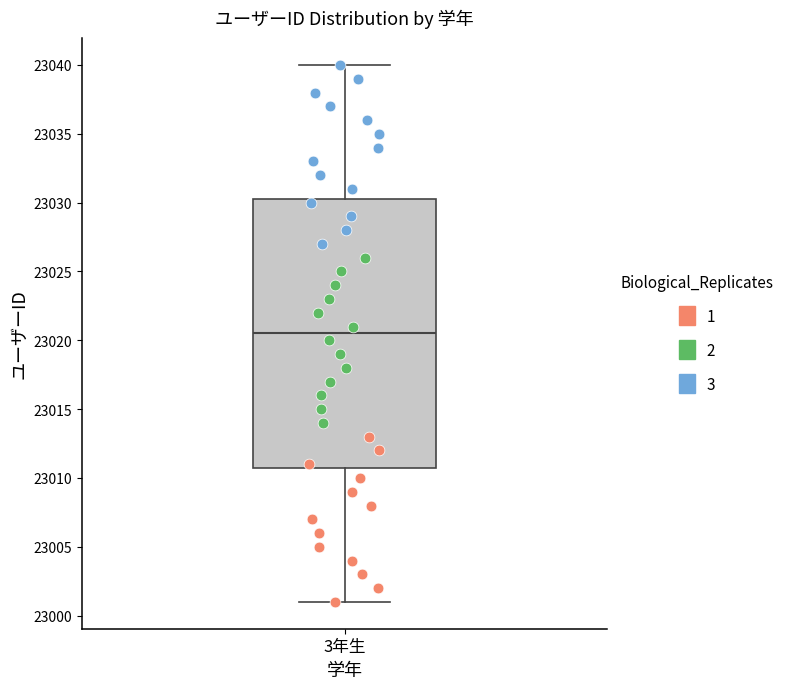

Where is the lower edge of the box for 3年生 on the y-axis? The values are not printed on the chart, so give them approximately, as read against the axis.

23011.0